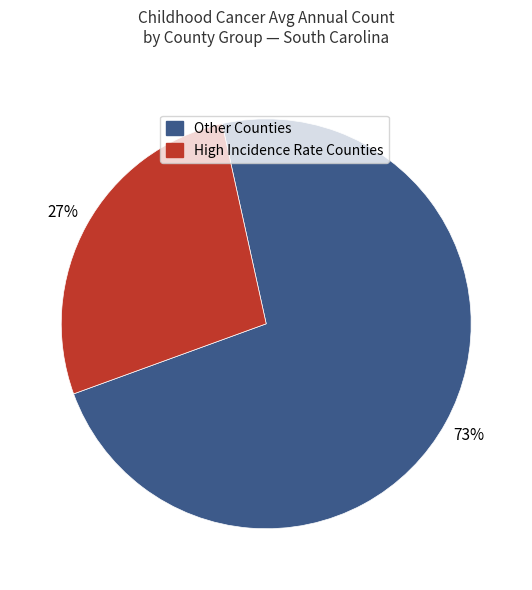

Is there any slice that represents more than half of the pie?

Yes